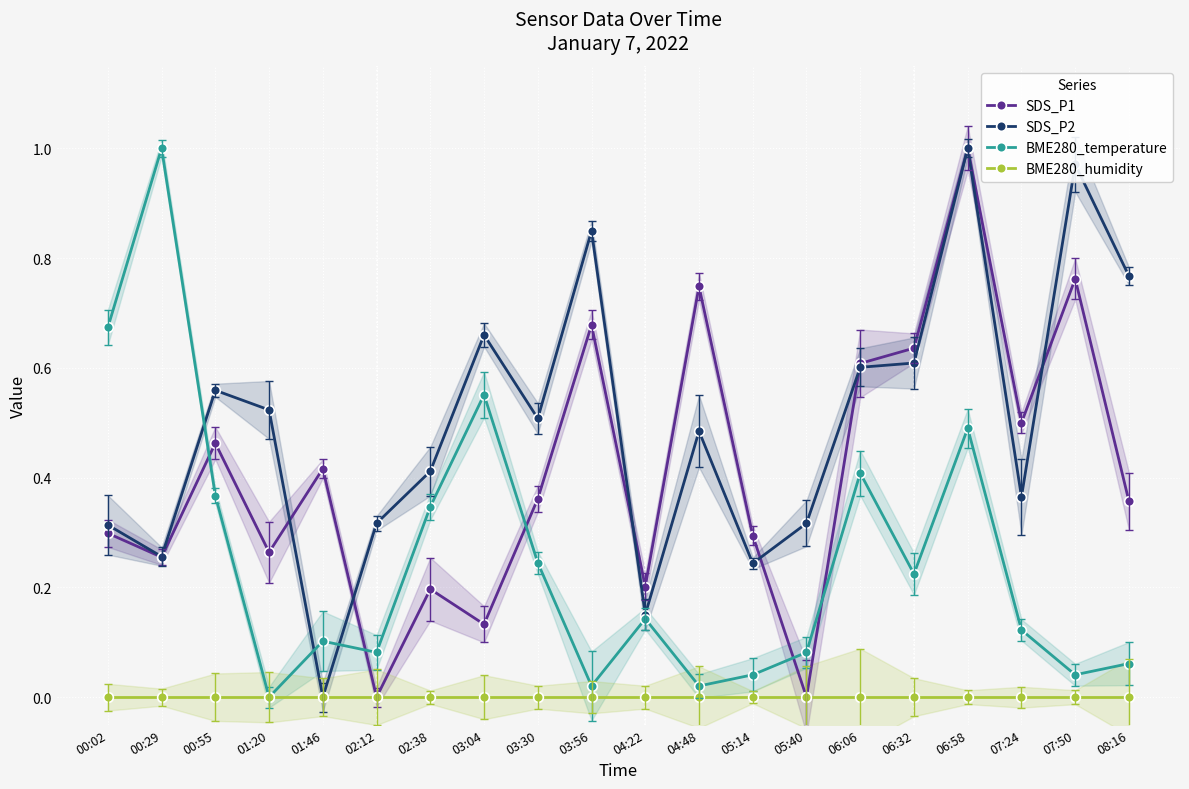

At which category is the sum across all series the highest?

06:58